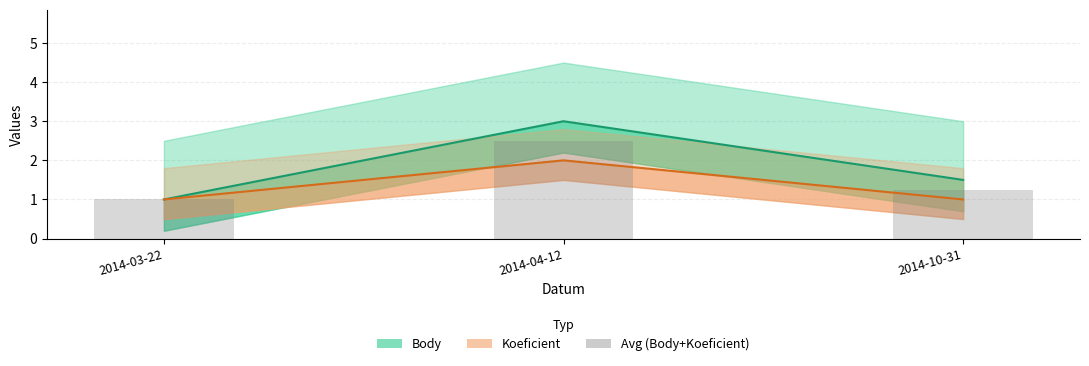

Which label corresponds to the largest value in the chart?

2014-04-12